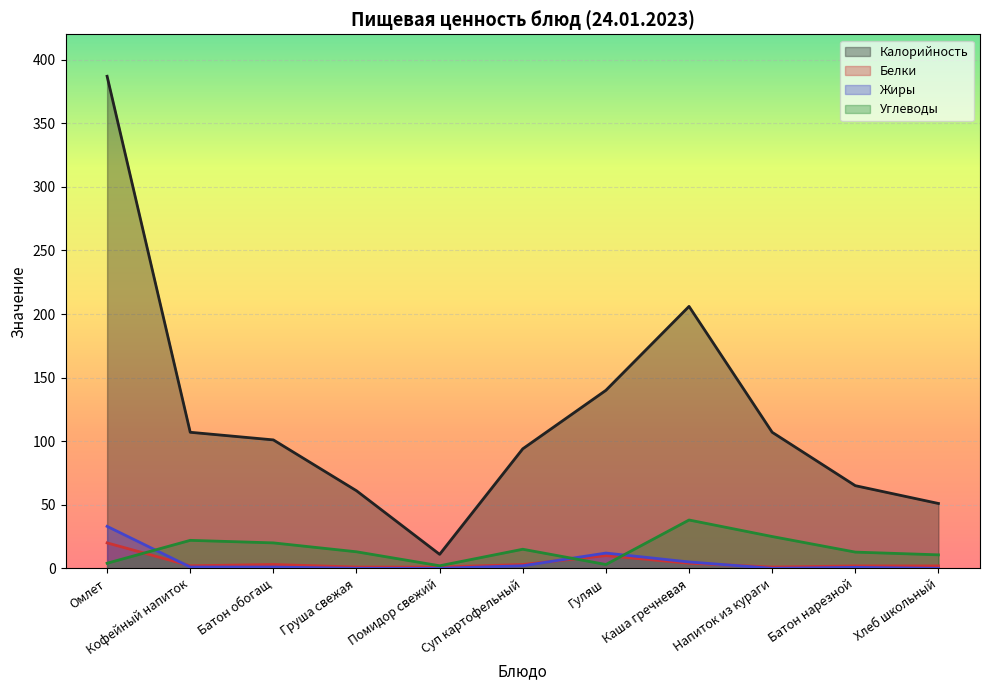

What is the spread (max minus min) of values at Хлеб школьный?

51.0